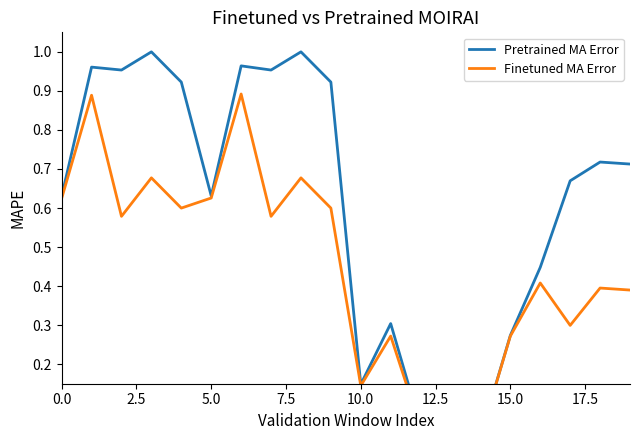

Which series has the largest total across all categories?

Pretrained MA Error